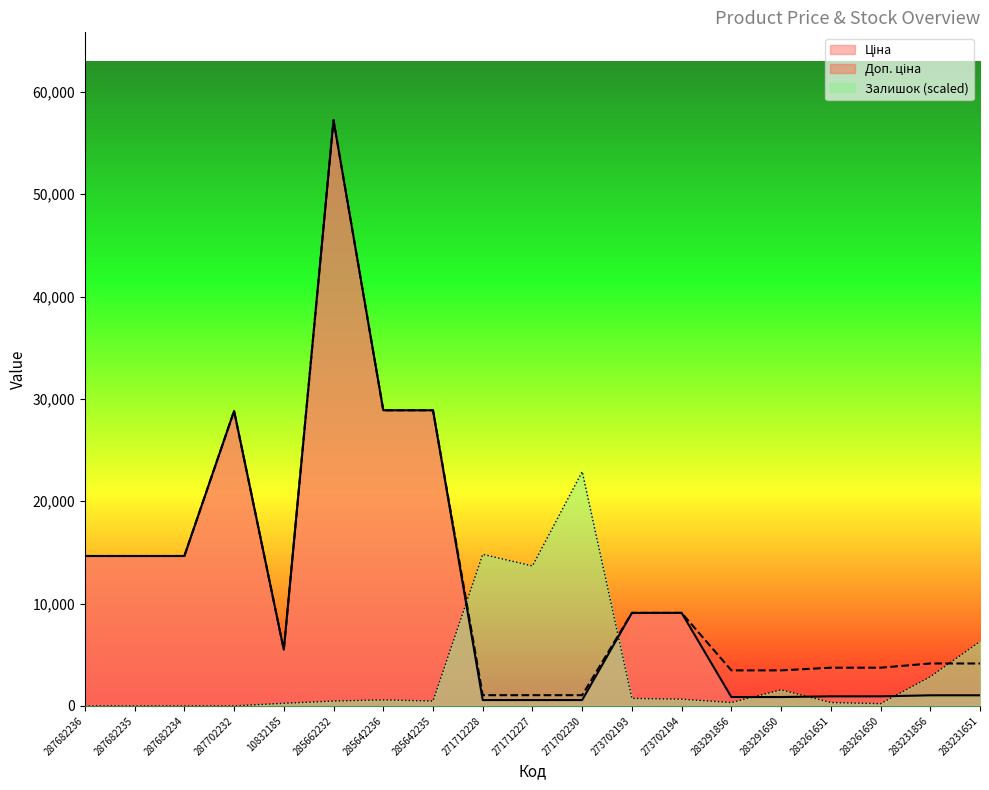

True or false: Залишок has more than 0 points higher than both neighbors.

True